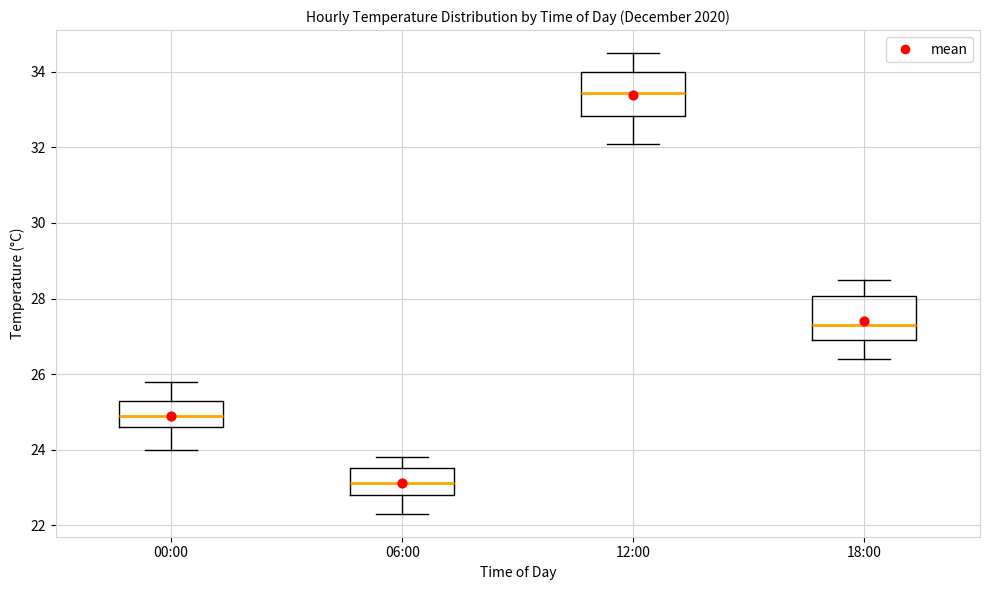

Which box has the lowest median line?

06:00